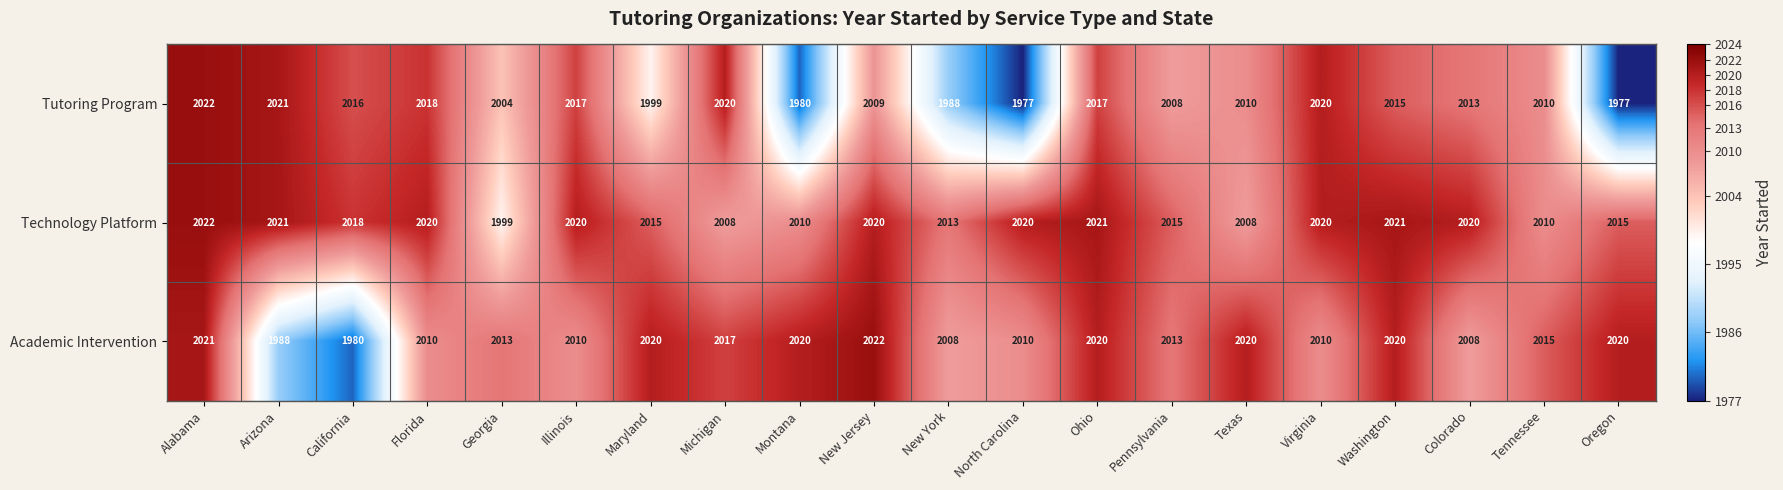

Which series changed the most between Michigan and Ohio?

Technology Platform